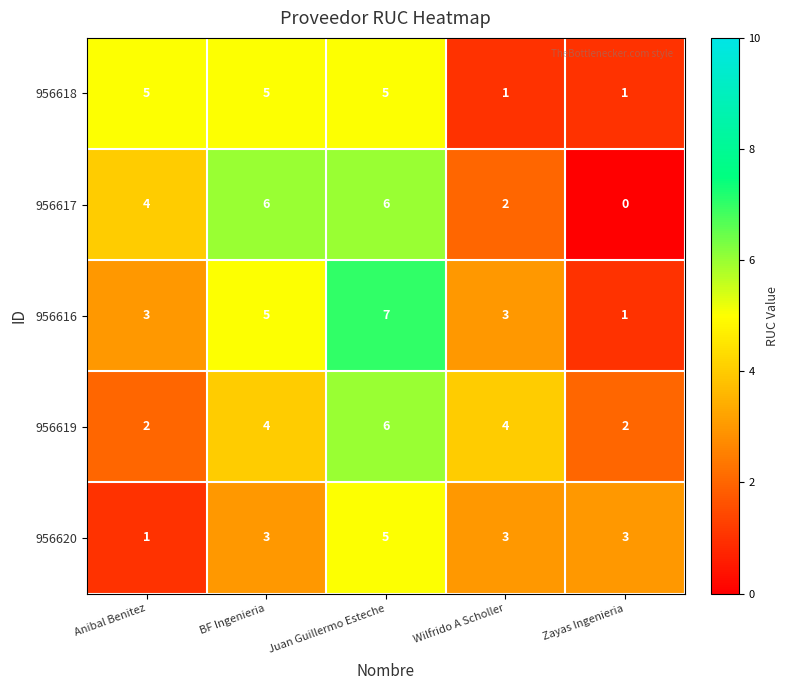

How many 956618 values are between 1 and 5?

5